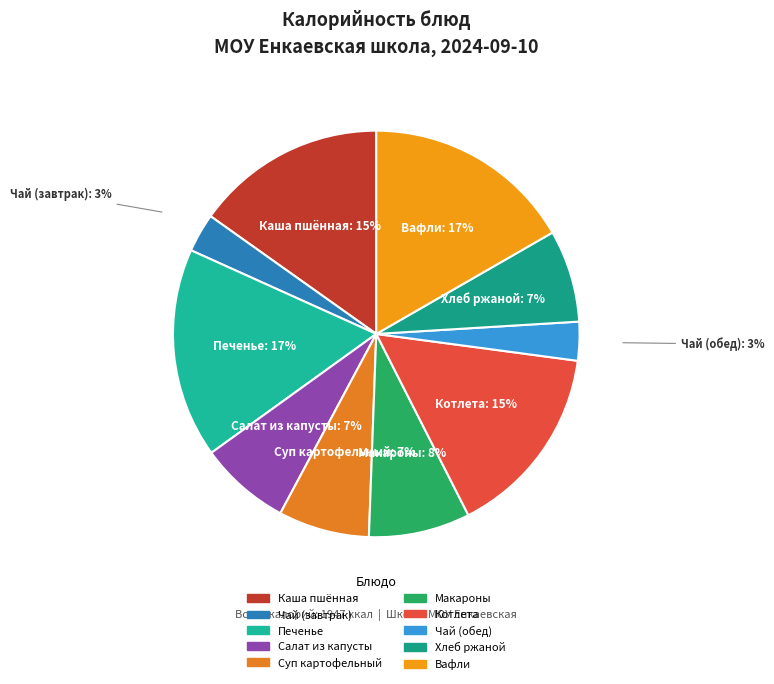

Between Хлеб ржаной and Макароны, which is larger?

Макароны